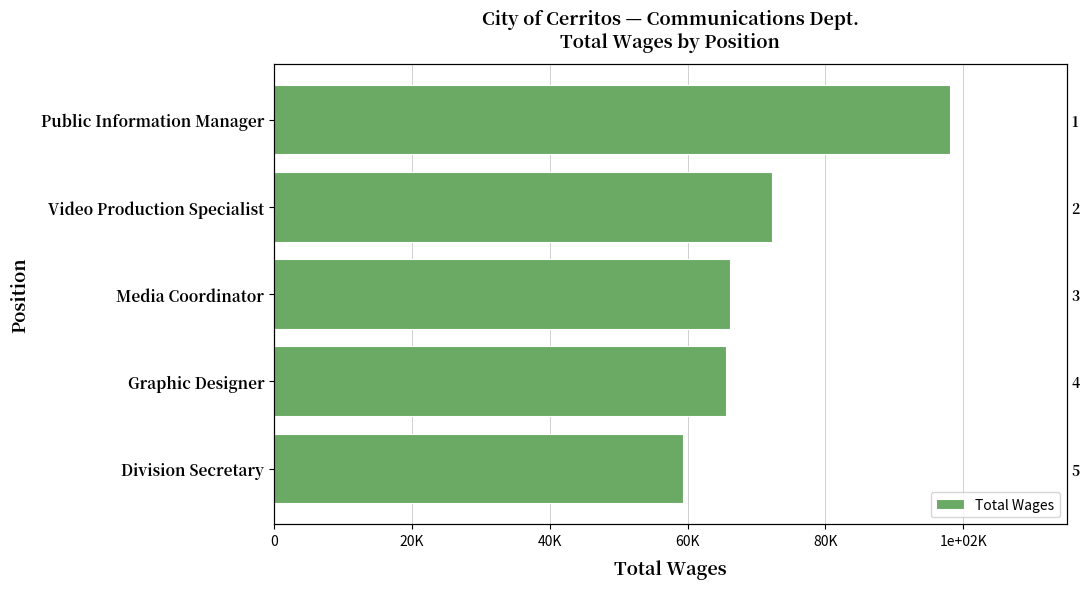

What is the greatest value displayed?

98014